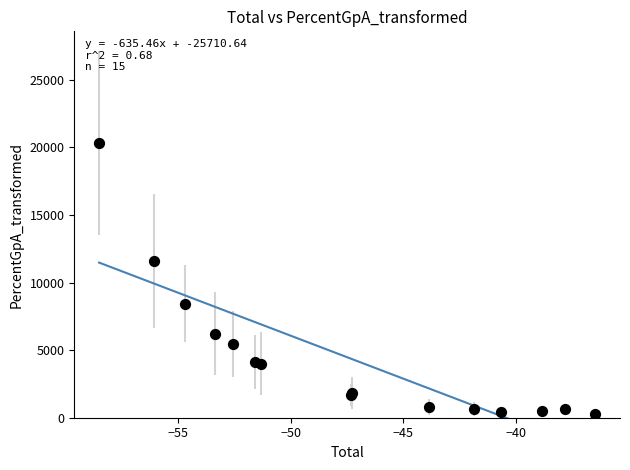

What Y value in the scatter plot is closest to 10312?

11592.1